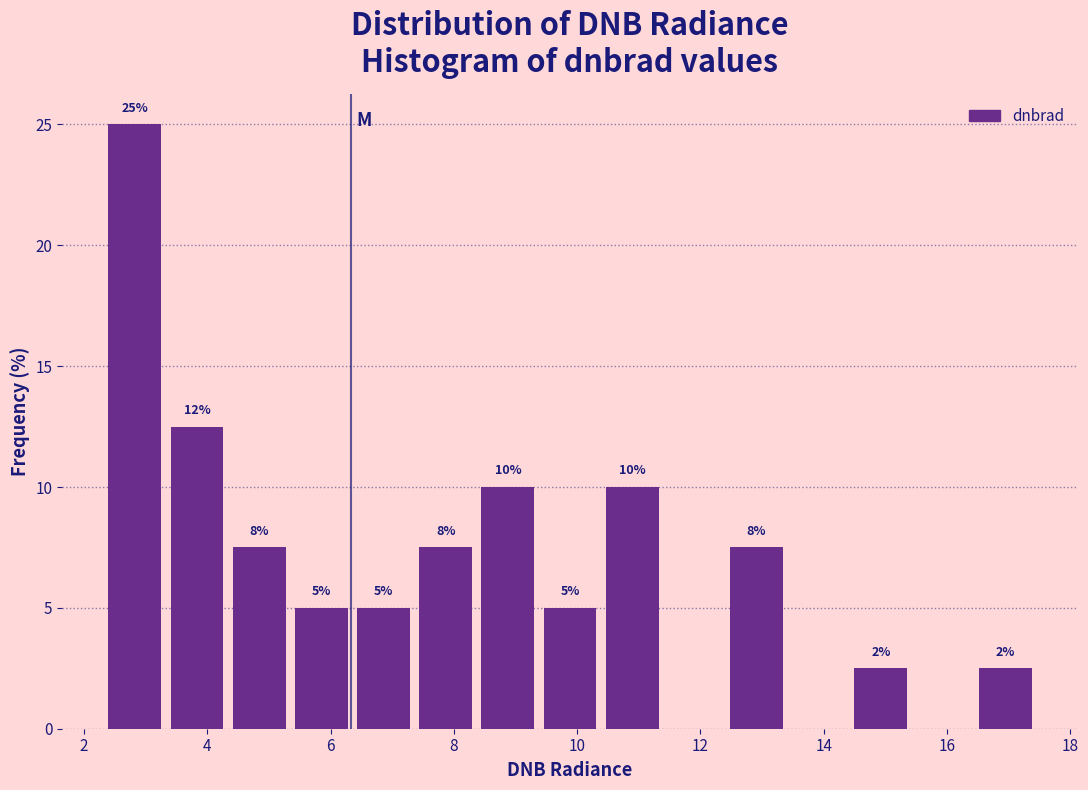

Over which range of the x-axis is the bar tallest?

2.4 to 3.4